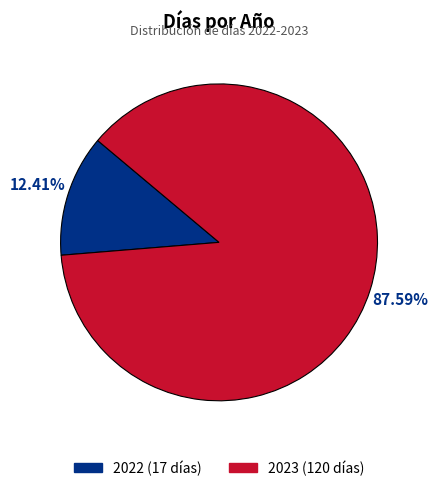

True or false: 2022 accounts for 1% of the total.

False